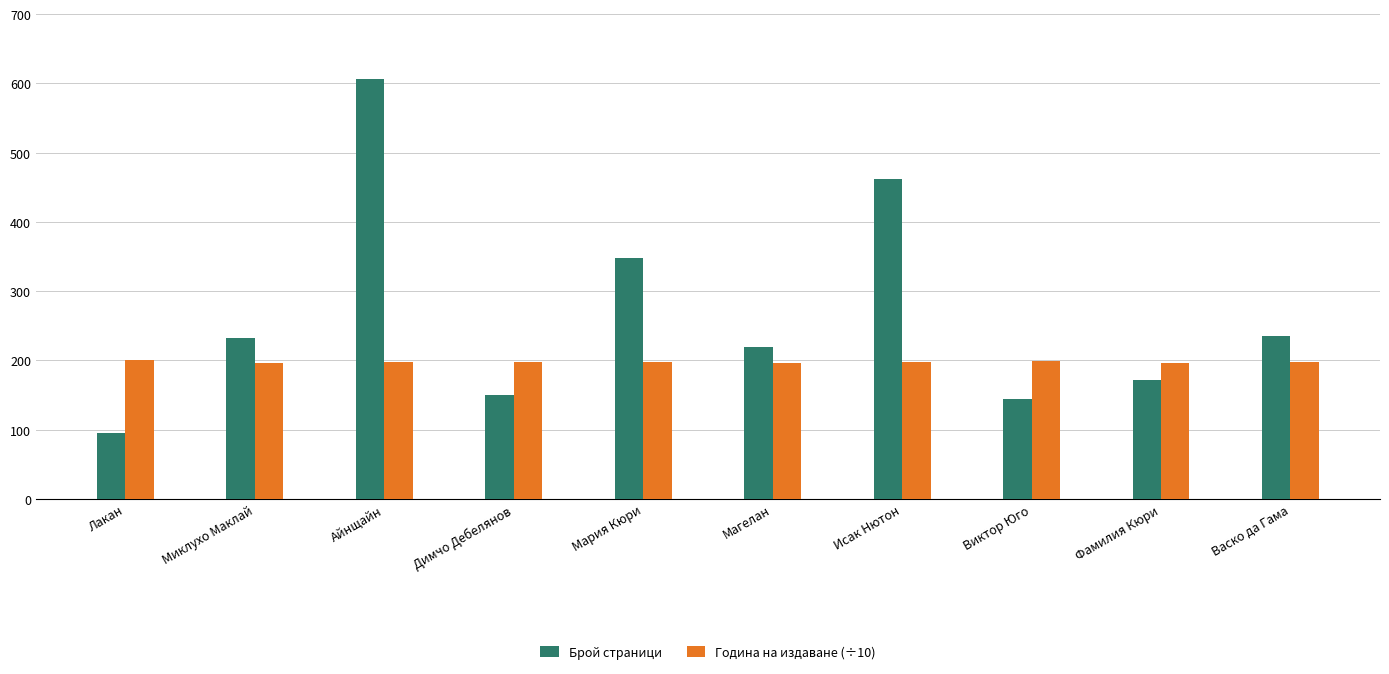

How many bars are there in total?

20